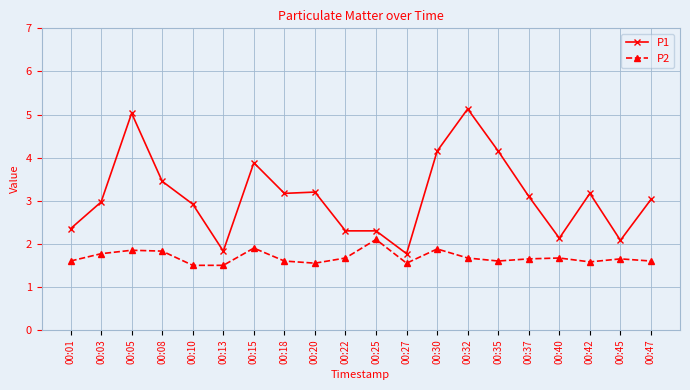

Between 00:01 and 00:15, which series saw the biggest shift?

P1